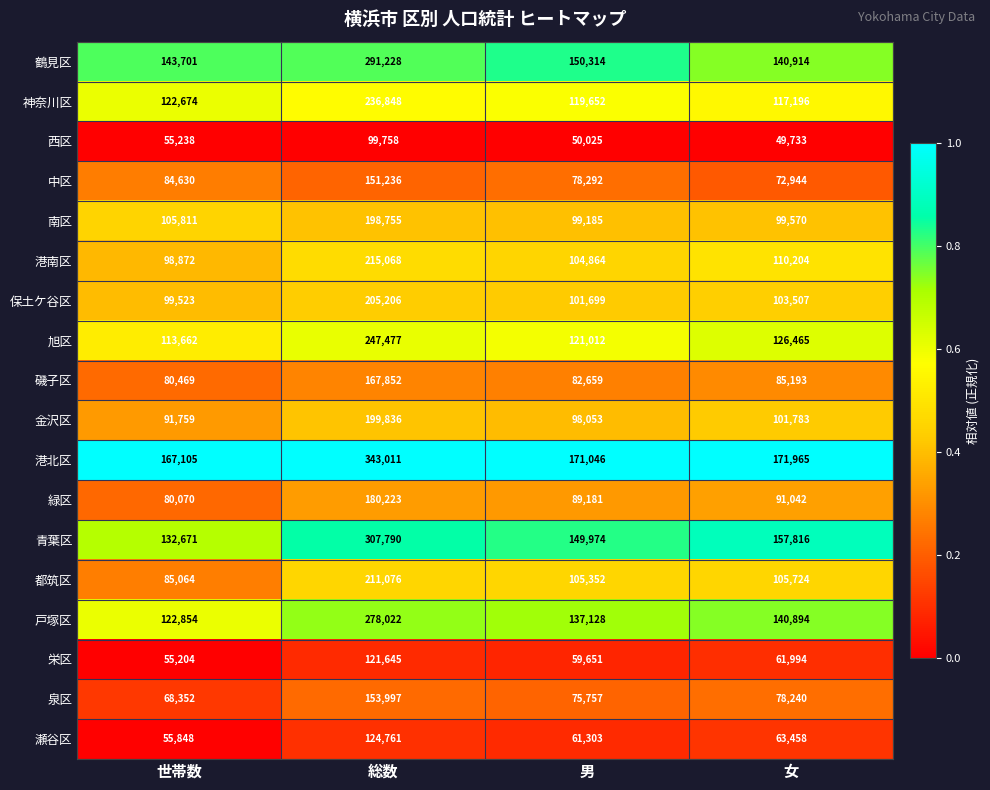

Which series has the largest total across all categories?

港北区